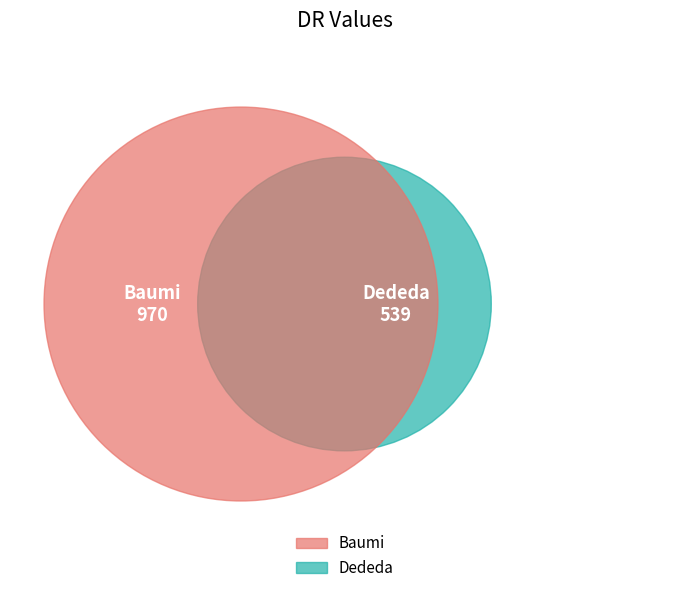

How many slices are in this pie chart?

2